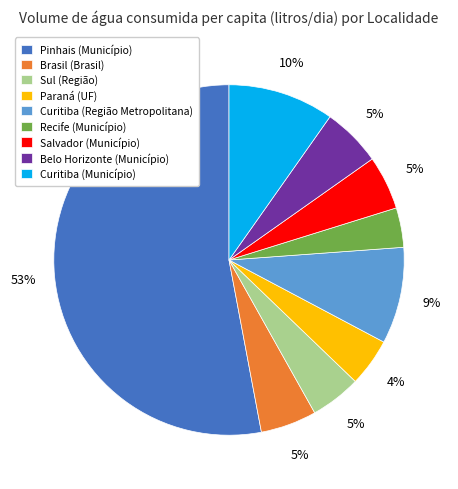

To the nearest percent, what portion does Sul (Região) represent?

5%